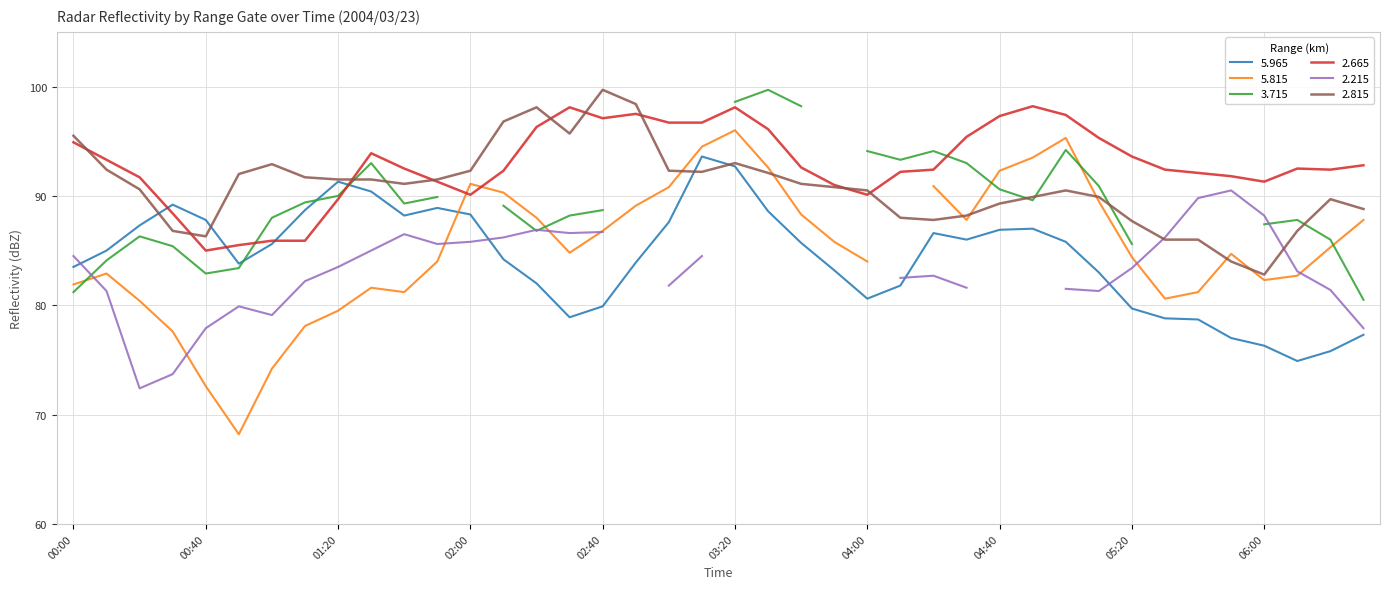

How many times do 5.965 and 2.665 cross each other?

4